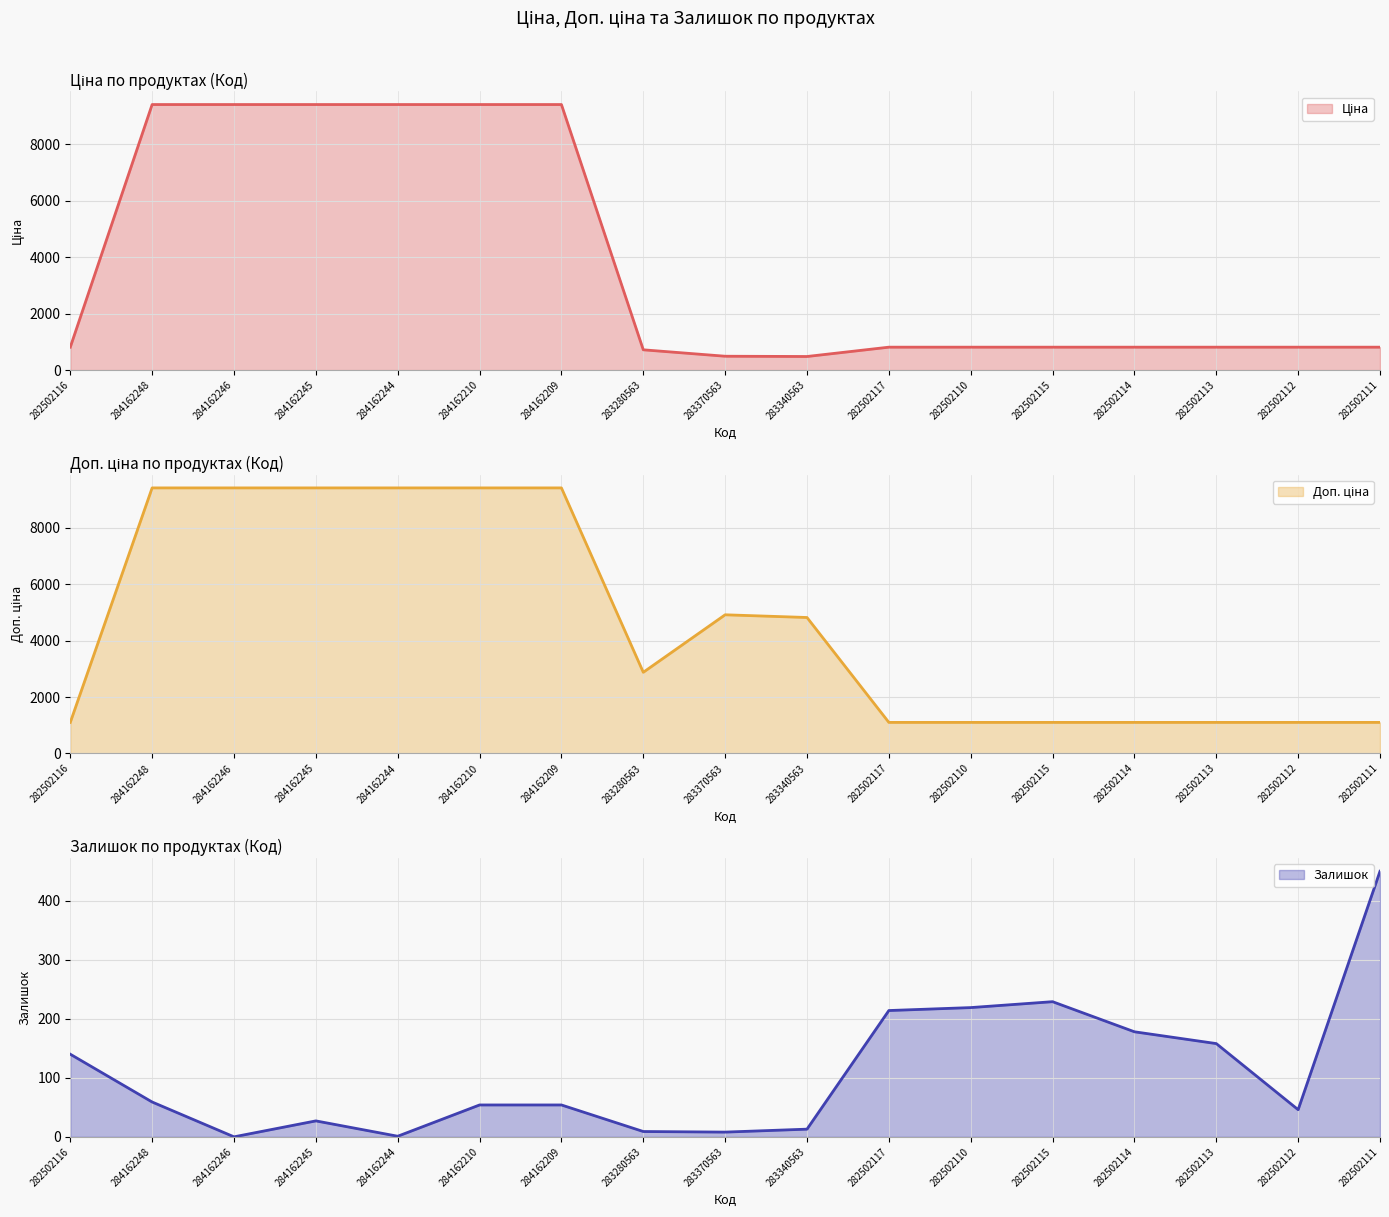

Does the chart display data point markers on the line(s)?

No